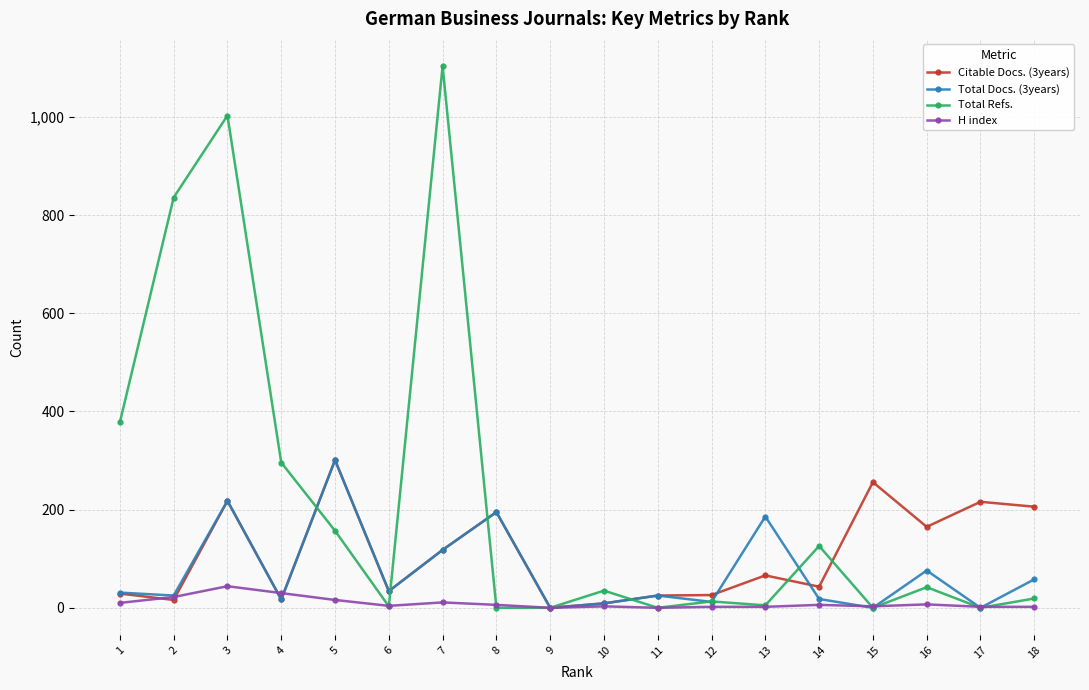

Rank the series by their average value, from highest to lowest.

Total Refs., Citable Docs. (3years), Total Docs. (3years), H index